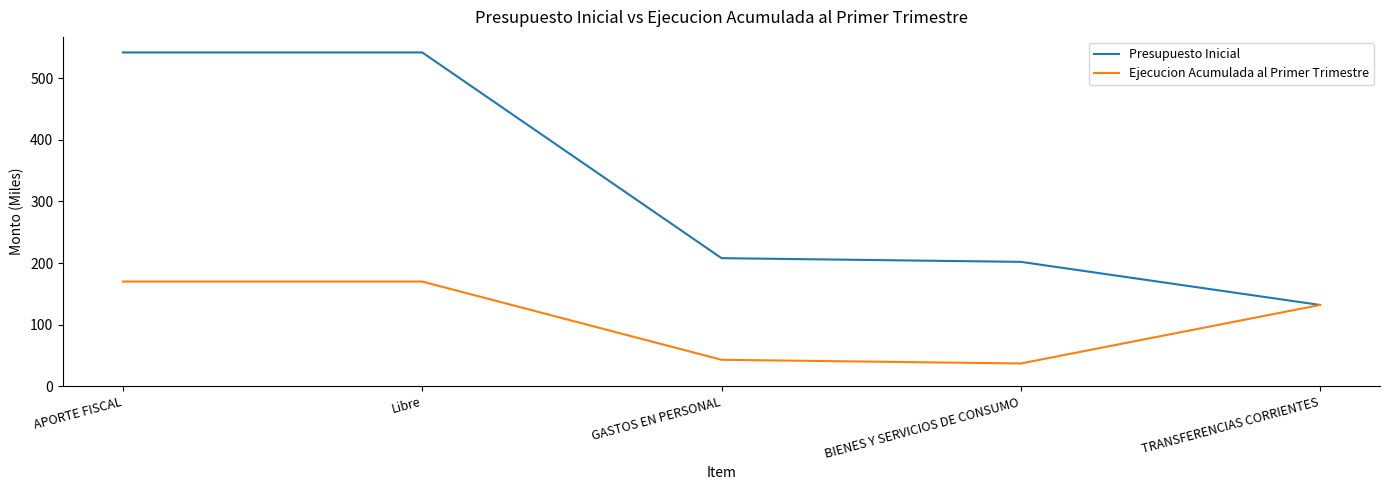

Reading right to left, transcribe all the data shown in this chart.

Presupuesto Inicial: TRANSFERENCIAS CORRIENTES=132	BIENES Y SERVICIOS DE CONSUMO=202	GASTOS EN PERSONAL=208	Libre=542	APORTE FISCAL=542
Ejecucion Acumulada al Primer Trimestre: TRANSFERENCIAS CORRIENTES=132	BIENES Y SERVICIOS DE CONSUMO=37	GASTOS EN PERSONAL=43	Libre=170	APORTE FISCAL=170